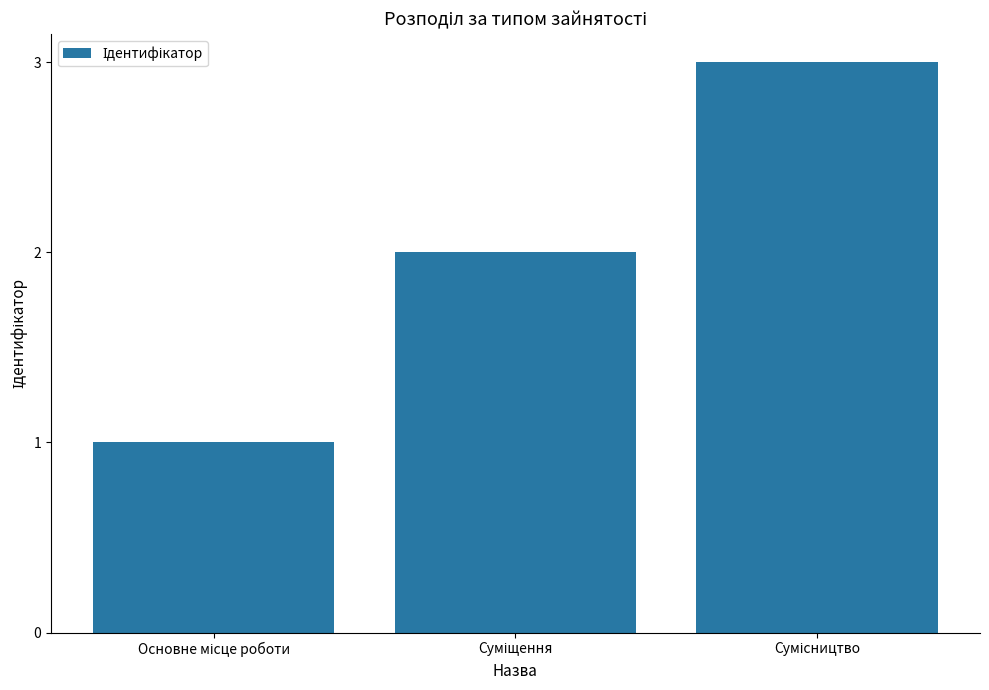

What is the greatest value displayed?

3